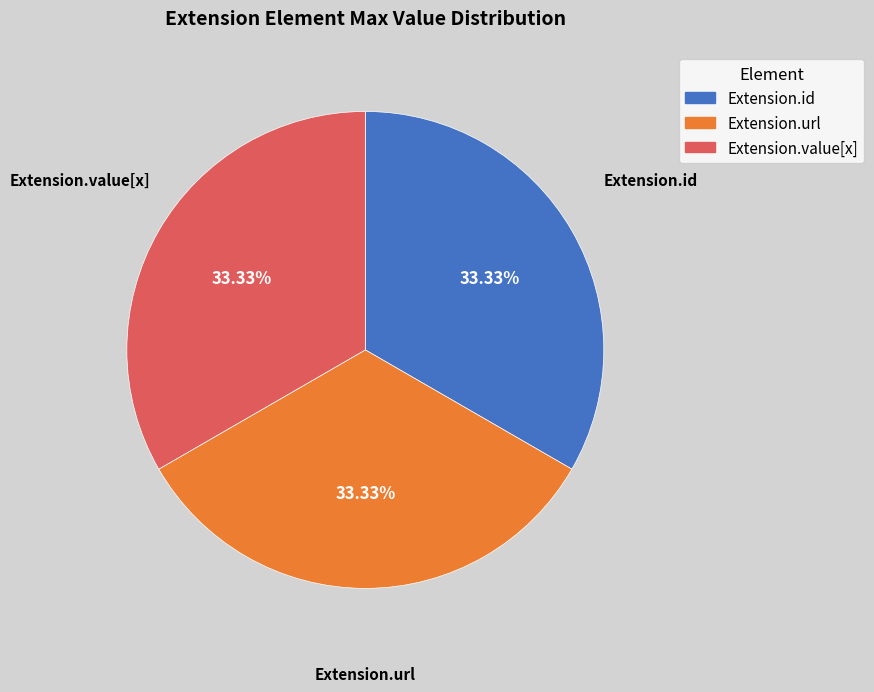

Does any single category account for the majority?

No